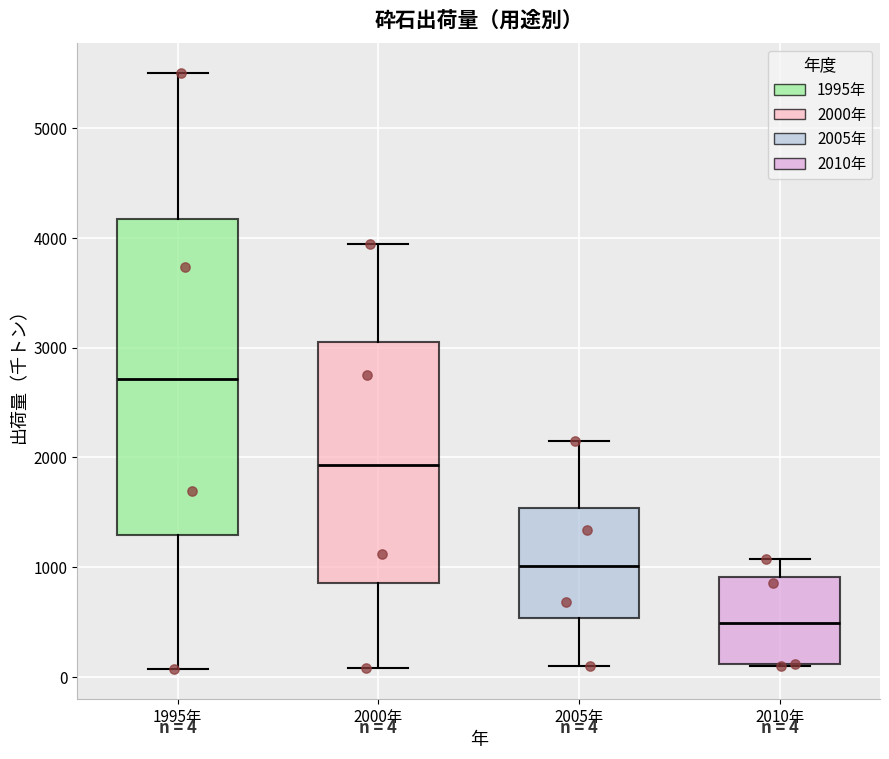

Which box's median line is the lowest?

2010年